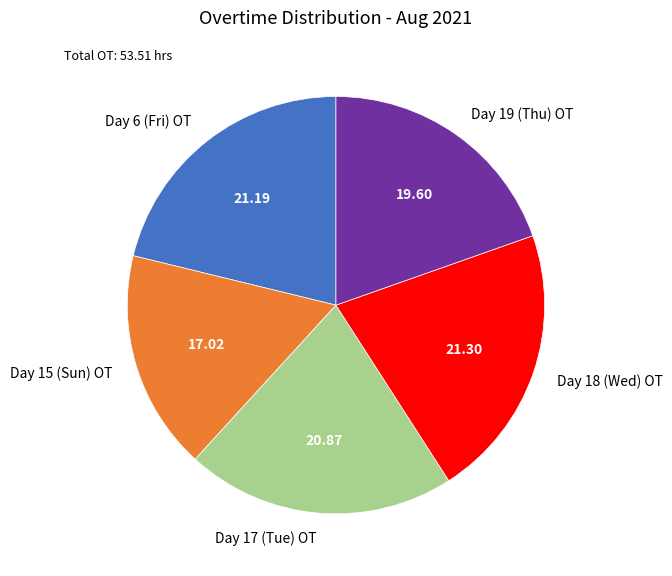

How many segments does this pie chart have?

5